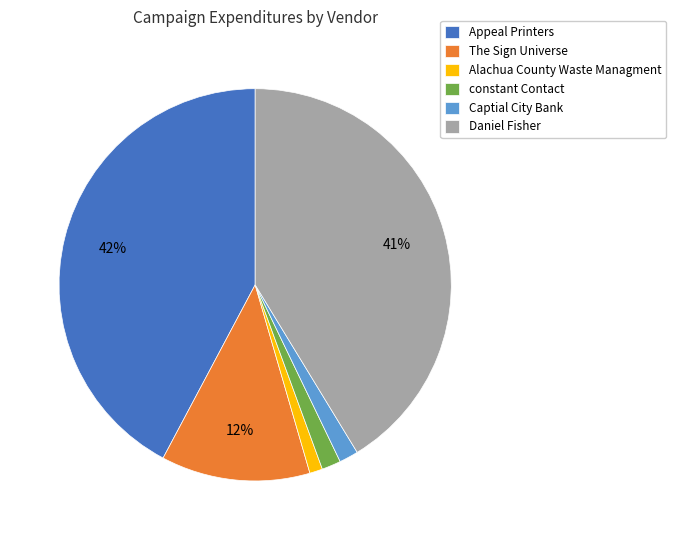

How many segments does this pie chart have?

6